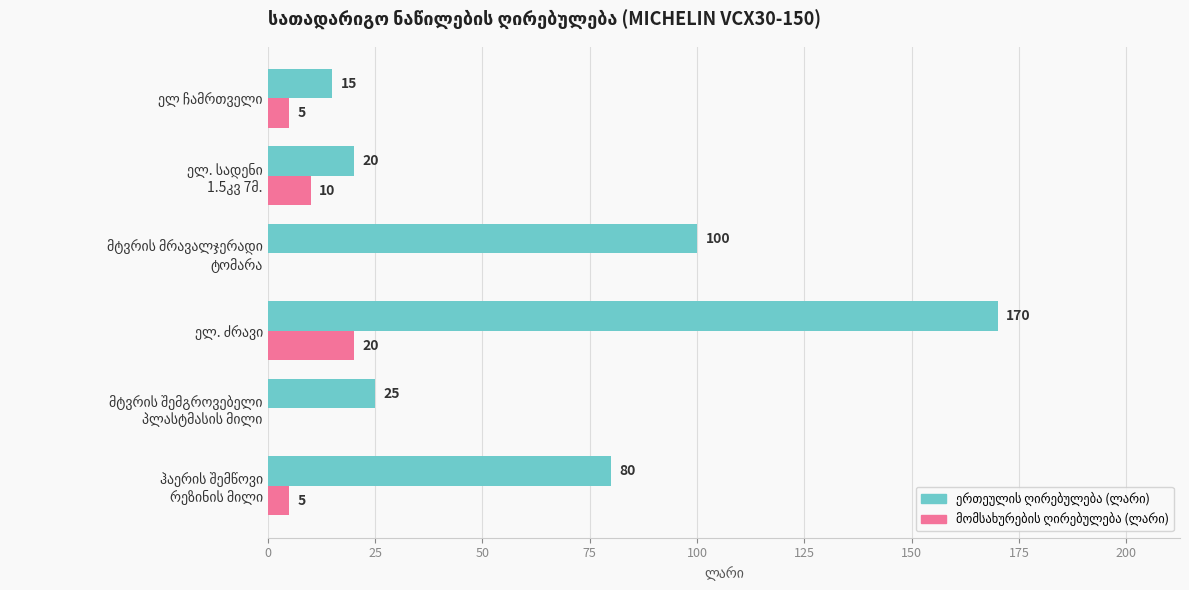

How many distinct data groups are displayed?

2